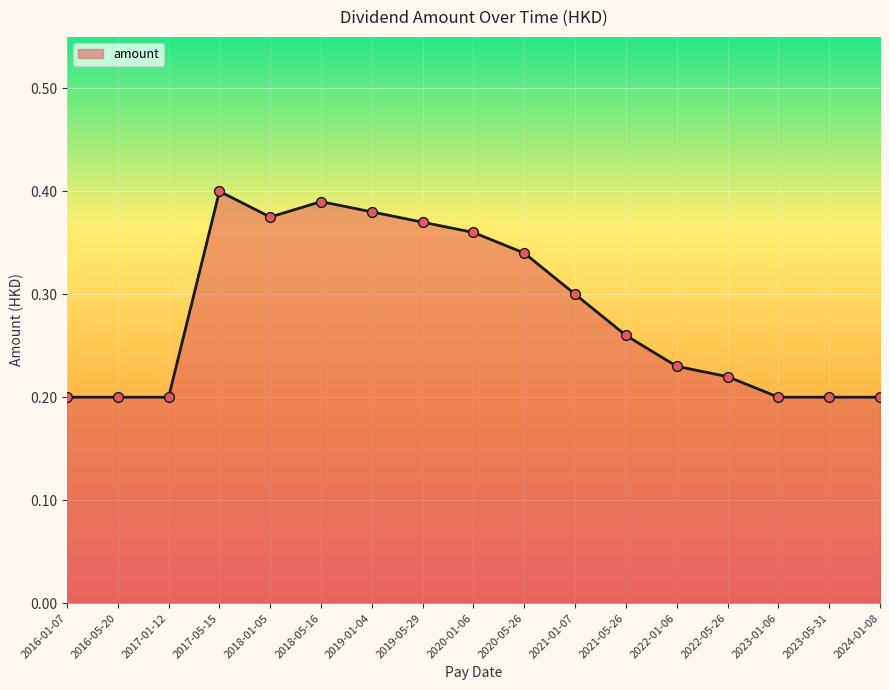

Between 2017-05-15 and 2021-01-07, which is larger?

2017-05-15